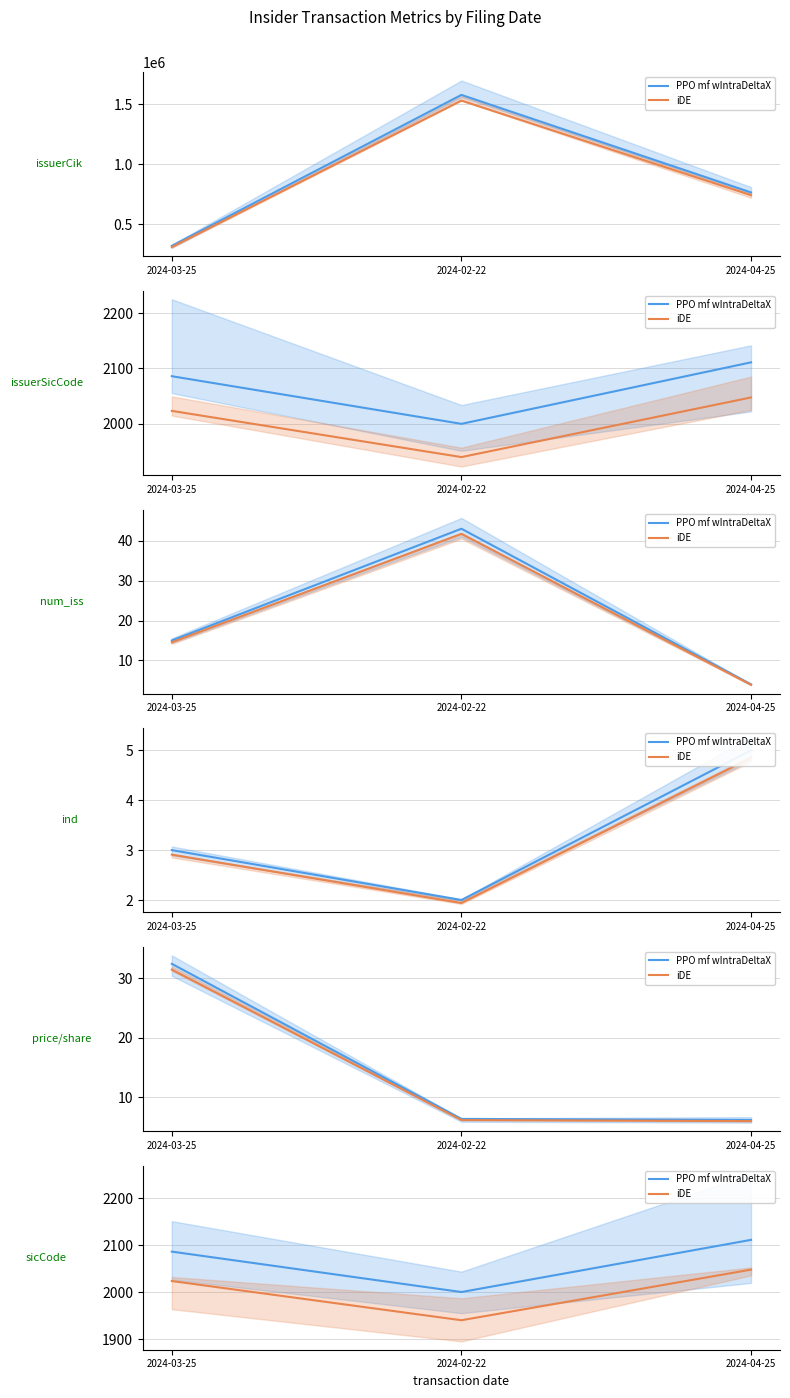

What are all the series names shown in the legend?

PPO mf wIntraDeltaX, iDE